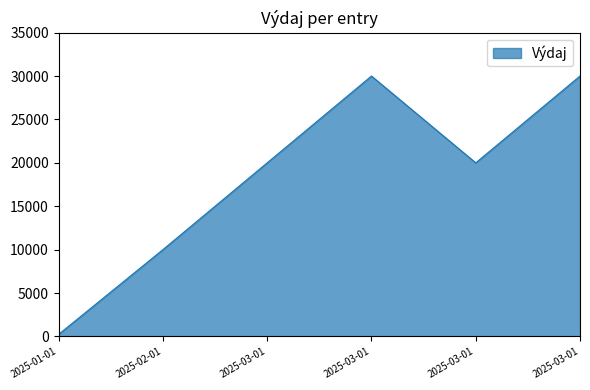

At which label is the value closest to 15120?

2025-03-01